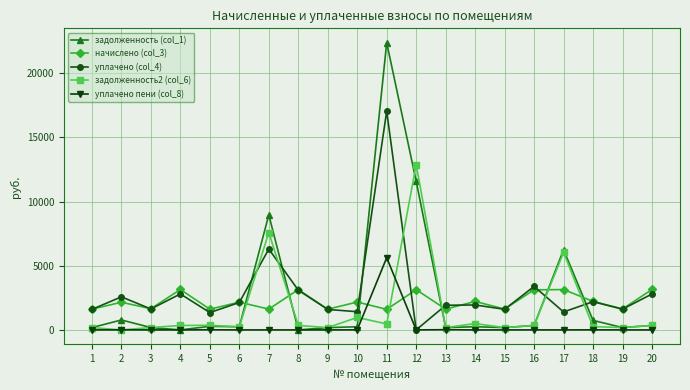

How many times do начислено (col_3) and задолженность2 (col_6) cross each other?

6